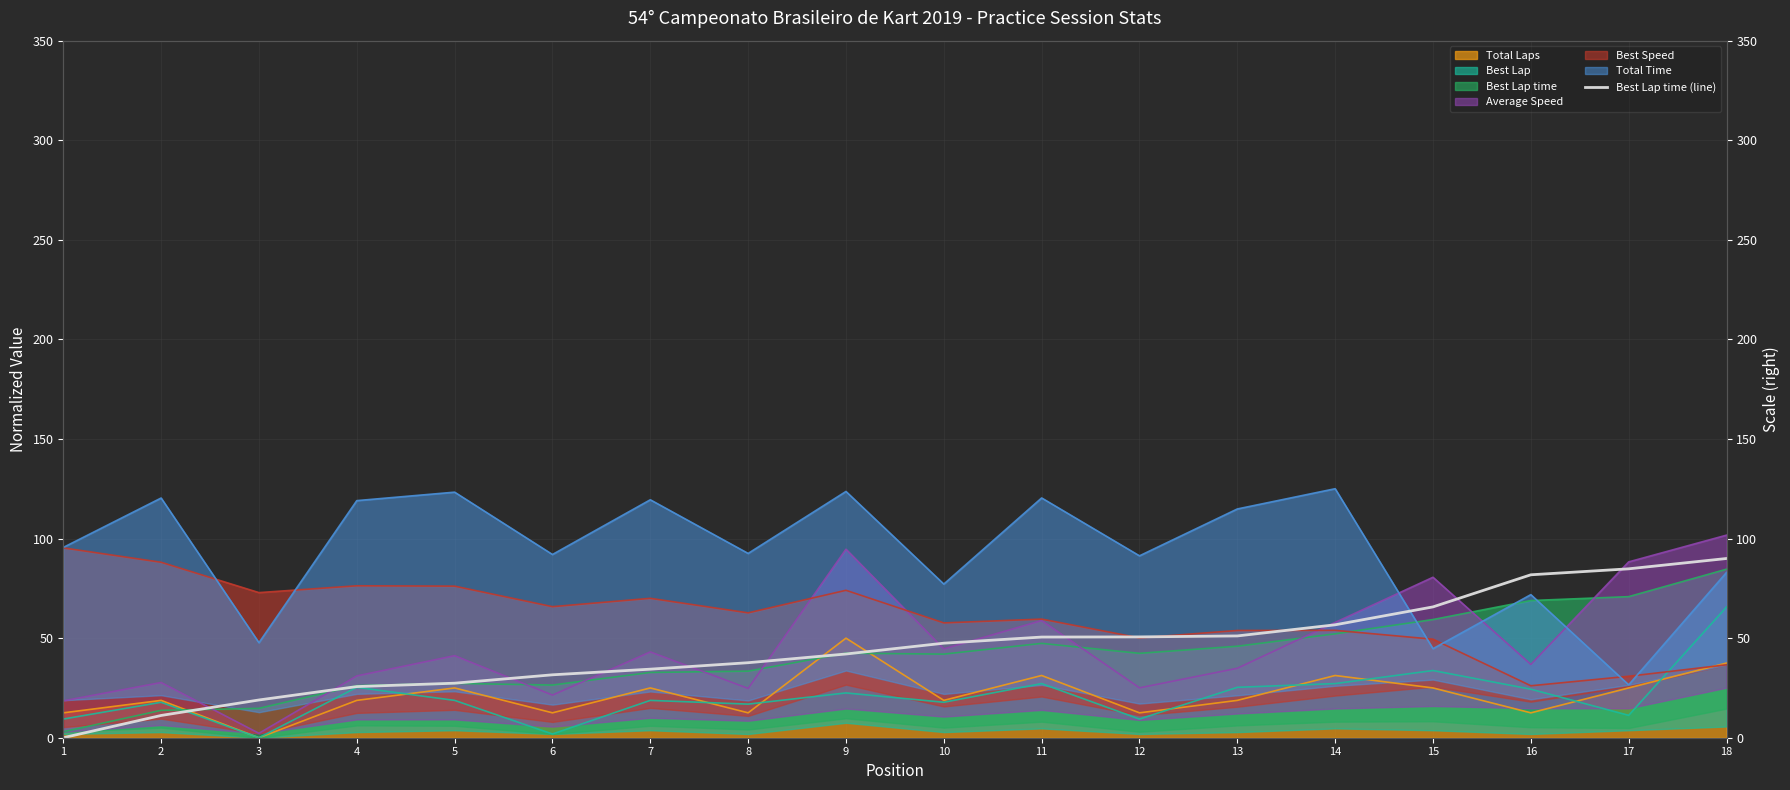

Rank the categories by value from lowest to highest.

1, 2, 3, 4, 5, 6, 7, 8, 9, 10, 11, 12, 13, 14, 15, 16, 17, 18